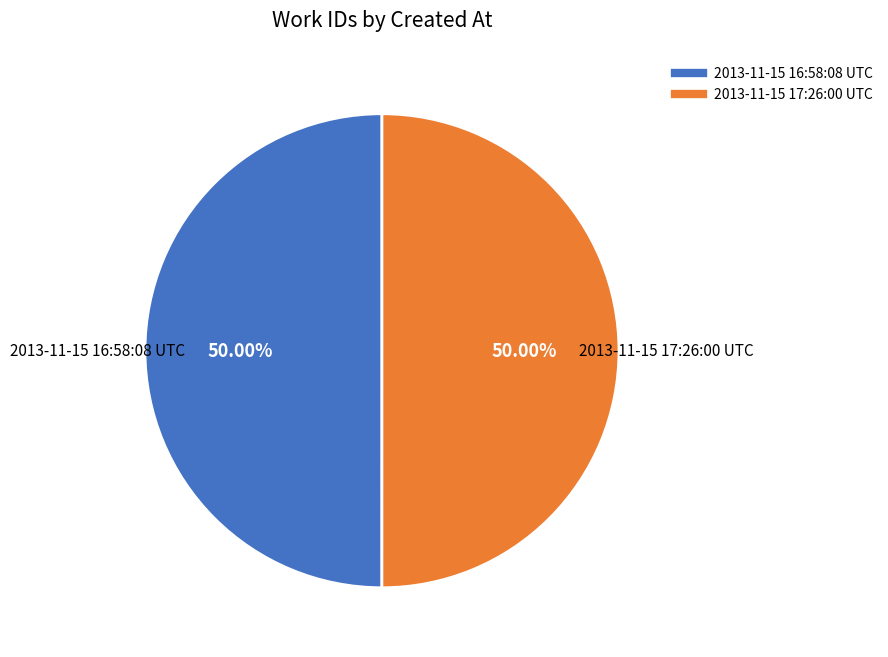

What percentage is the 2013-11-15 17:26:00 UTC slice, to the nearest percent?

50%